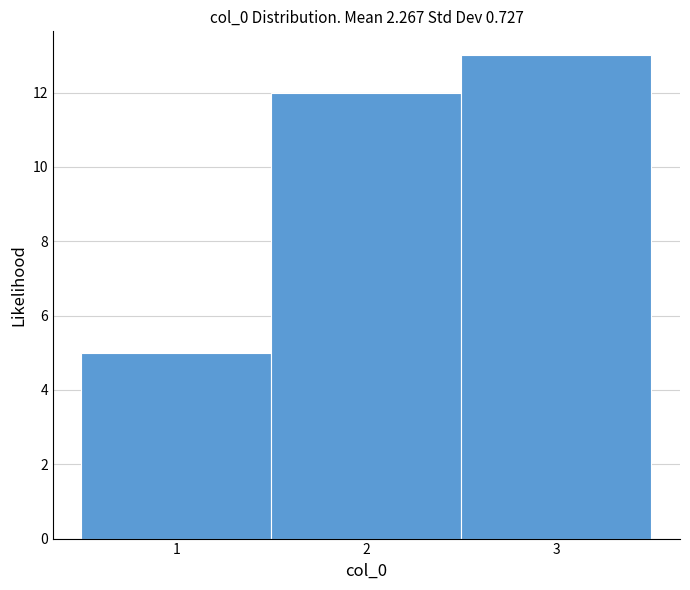

Reading left to right, list every bar in this chart as the range it spans on the x-axis followed by its height. The values are not printed on the chart, so give them approximately, as read against the axis.

0.5 to 1.5: 5
1.5 to 2.5: 12
2.5 to 3.5: 13